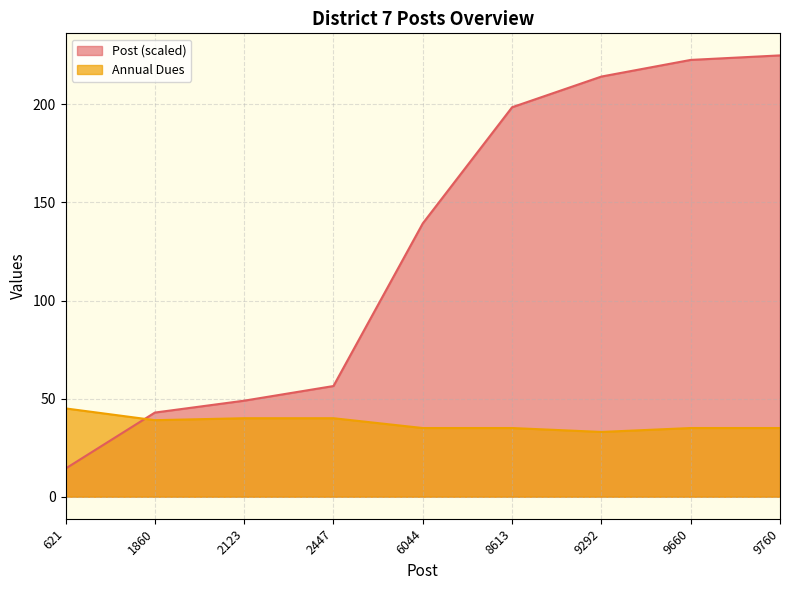

Reading left to right, list all the values displayed in this chart.

Post: 14.3	42.9	48.9	56.4	139.3	198.6	214.2	222.7	225.0
Annual Dues: 45.0	39.0	40.0	40.0	35.0	35.0	33.0	35.0	35.0